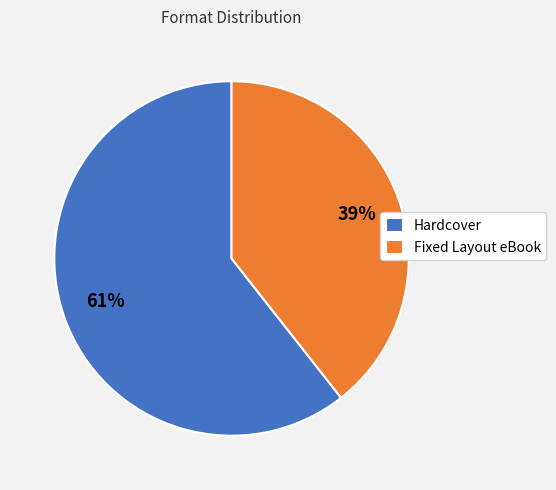

Between Fixed Layout eBook and Hardcover, which is larger?

Hardcover